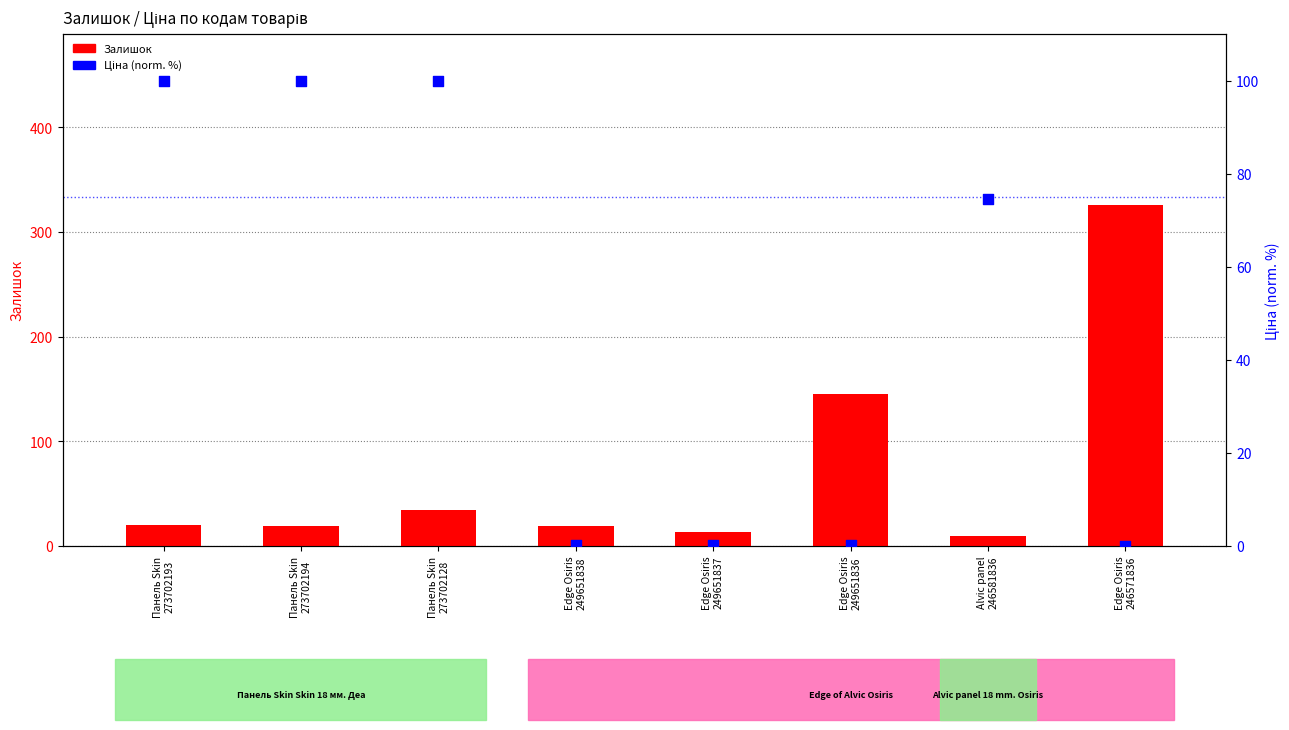

Is the value of Залишок at Edge Osiris
246571836 greater than the value of Ціна (norm.) at Alvic panel
246581836?

Yes